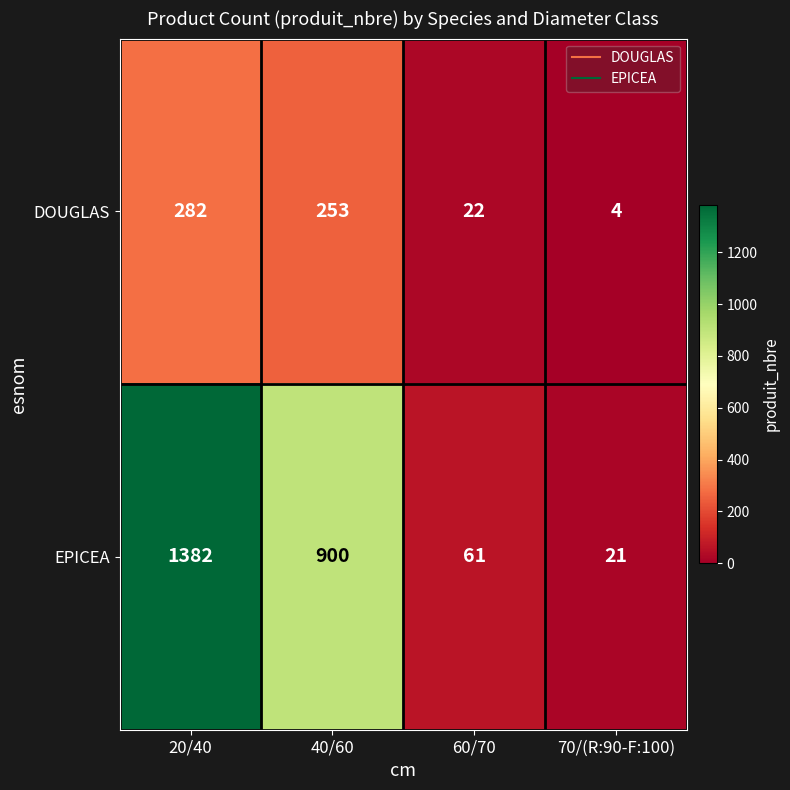

What is the difference between the highest and lowest values at 40/60?

647